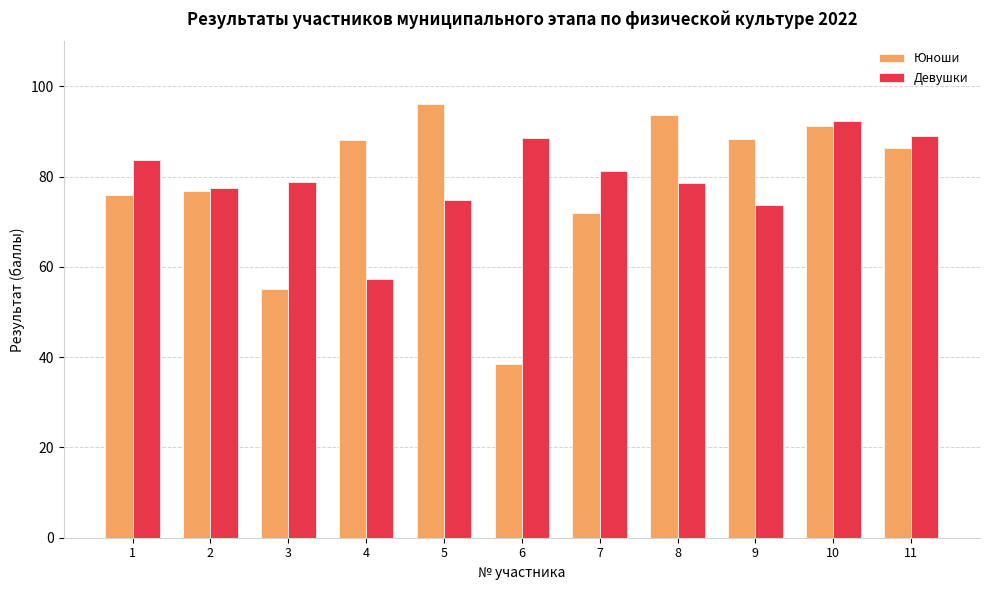

What is the sum of all Юноши values?

861.8